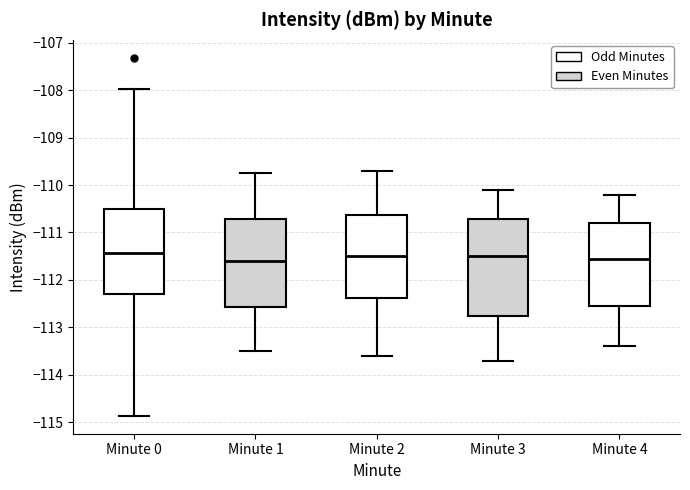

Reading left to right, read every box against the y-axis: the position of its median line, the range the box covers, and the ends of its whiskers. The values are not printed on the chart, so give them approximately, as read against the axis.

Minute 0: median -111.4, box -112.3 to -110.5, whiskers -114.9 to -108.0
Minute 1: median -111.6, box -112.6 to -110.7, whiskers -113.5 to -109.7
Minute 2: median -111.5, box -112.4 to -110.6, whiskers -113.6 to -109.7
Minute 3: median -111.5, box -112.7 to -110.7, whiskers -113.7 to -110.1
Minute 4: median -111.5, box -112.5 to -110.8, whiskers -113.4 to -110.2